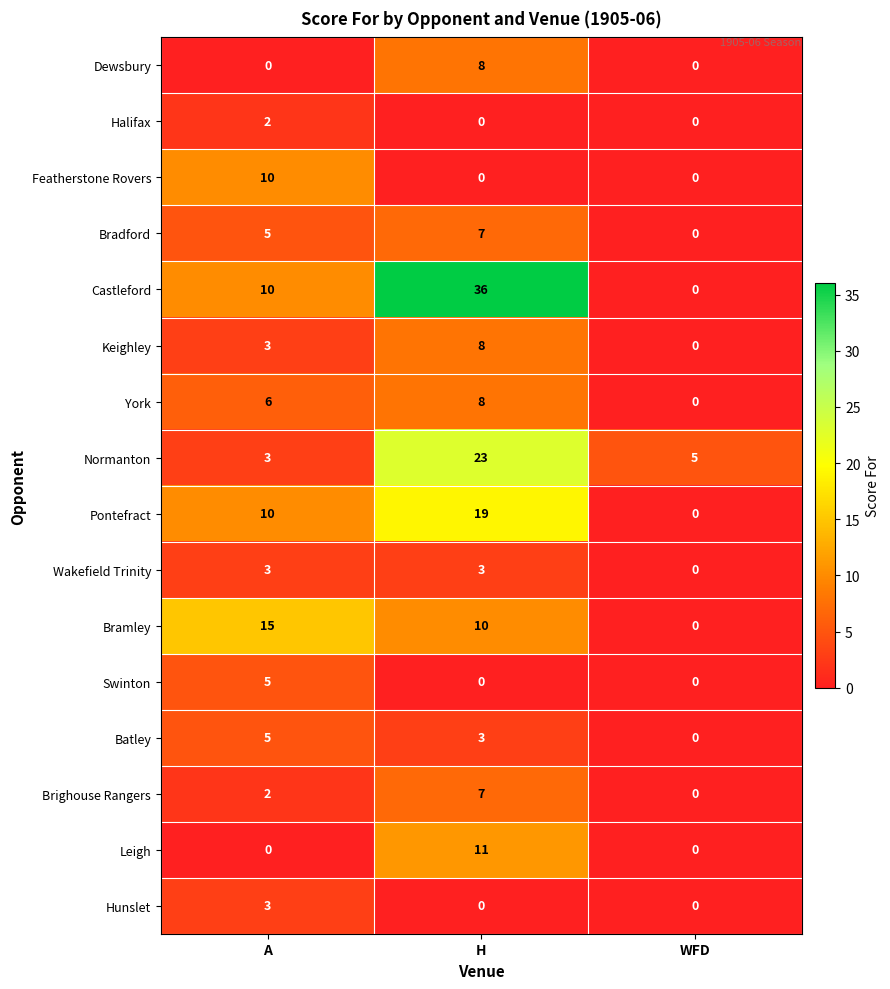

Between A and H, which series saw the biggest shift?

Castleford